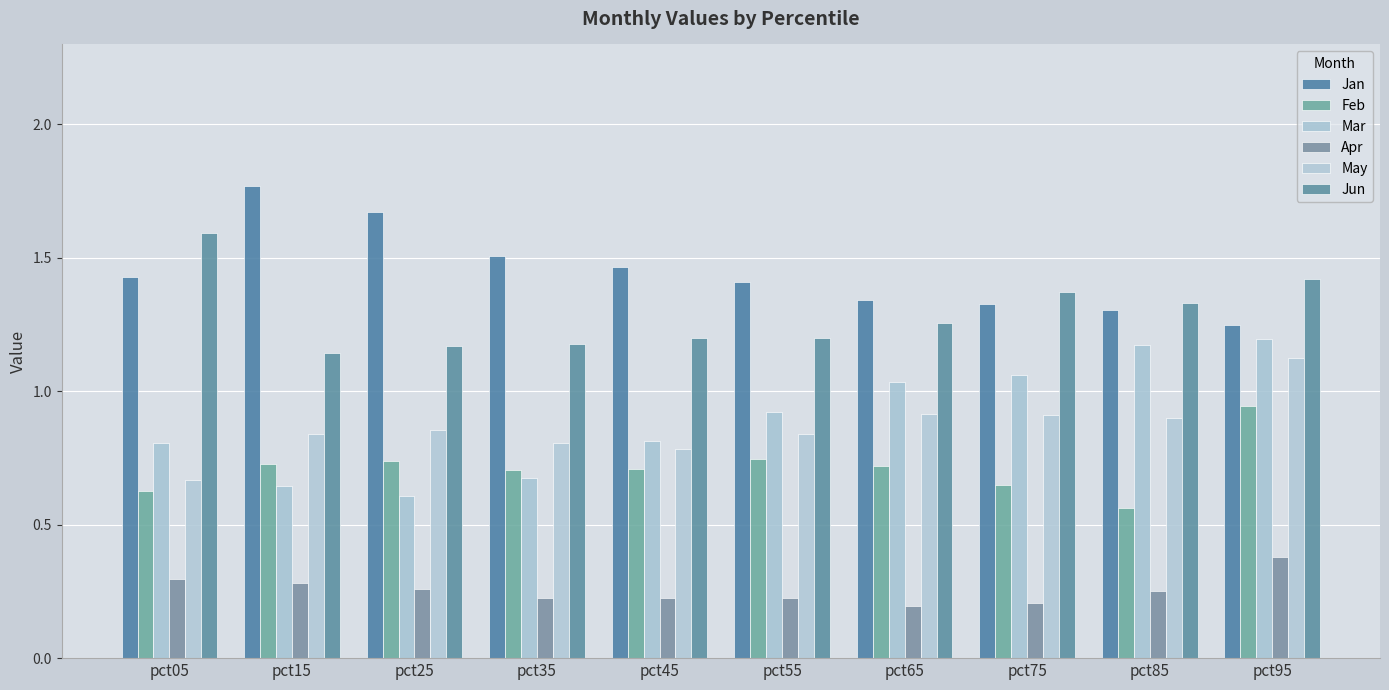

Is the value of Mar at pct35 greater than the value of Jun at pct75?

No